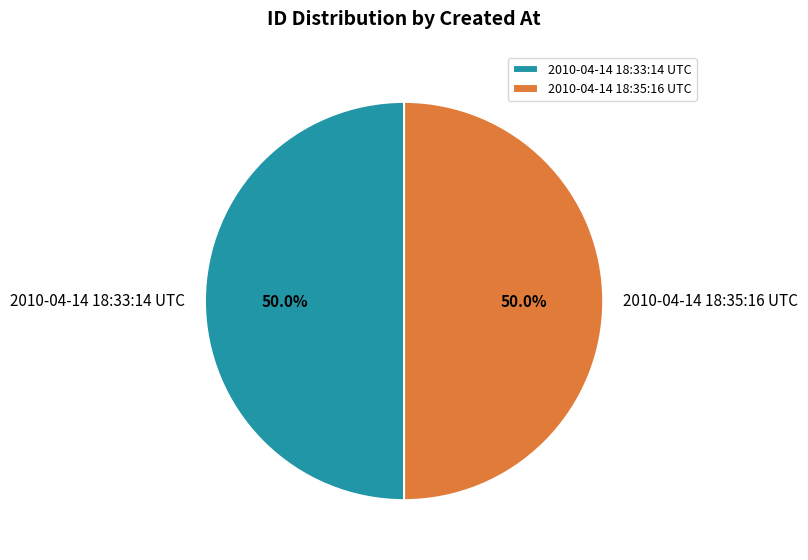

How many segments does this pie chart have?

2